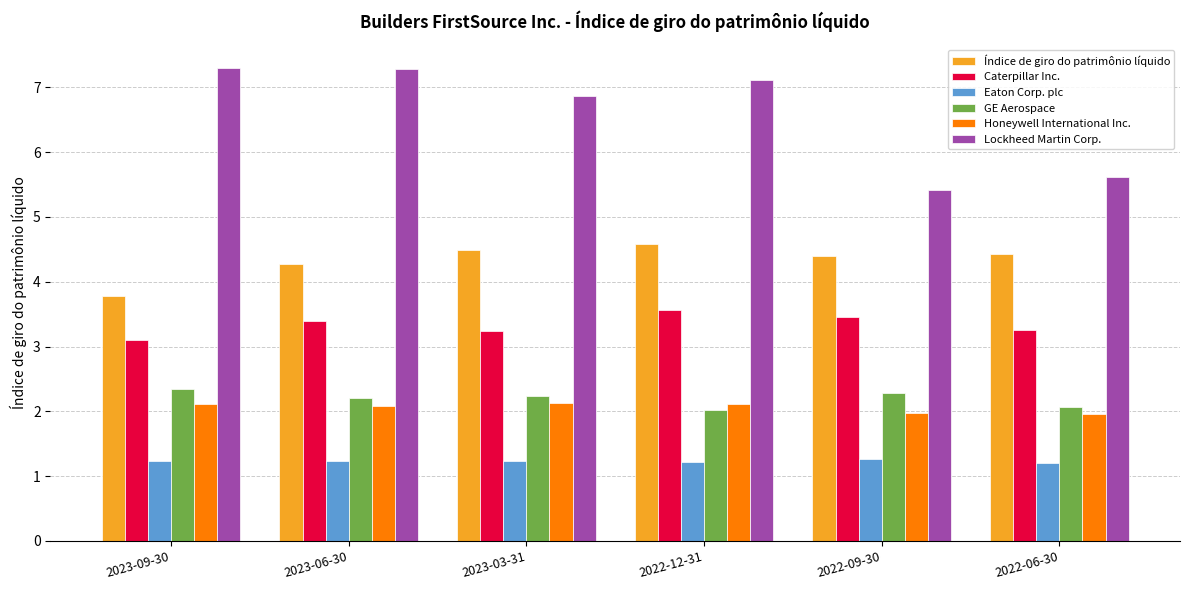

What is the value of the Lockheed Martin Corp. bar at the 2nd from the left?

7.3